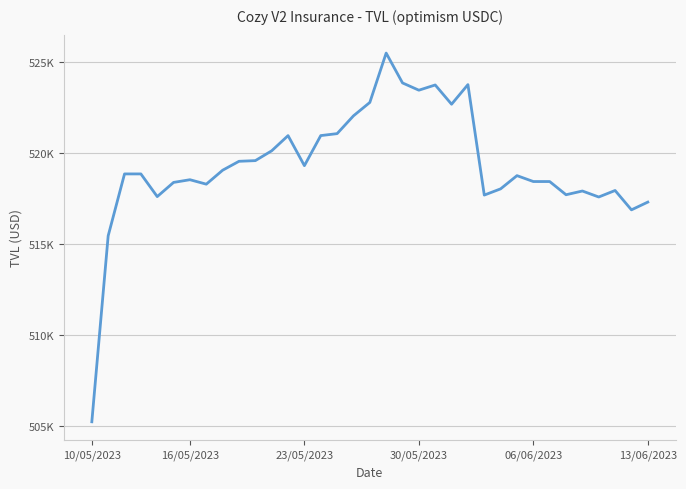

Reading right to left, transcribe all the data shown in this chart.

517312.1	516886.9	517949.8	517592.2	517921.4	517716.2	518440.9	518441.5	518765.5	518039.9	517698.0	523762.5	522686.0	523742.9	523455.9	523855.2	525494.3	522783.7	522048.0	521071.3	520963.8	519313.1	520962.2	520128.7	519589.3	519552.3	519062.7	518296.9	518541.1	518393.4	517614.7	518859.5	518859.5	515461.6	505251.0